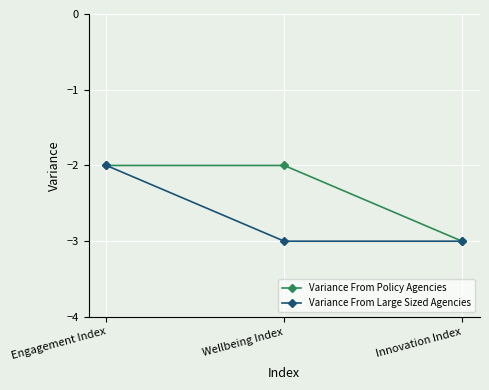

Which series has the largest total across all categories?

Variance From Policy Agencies